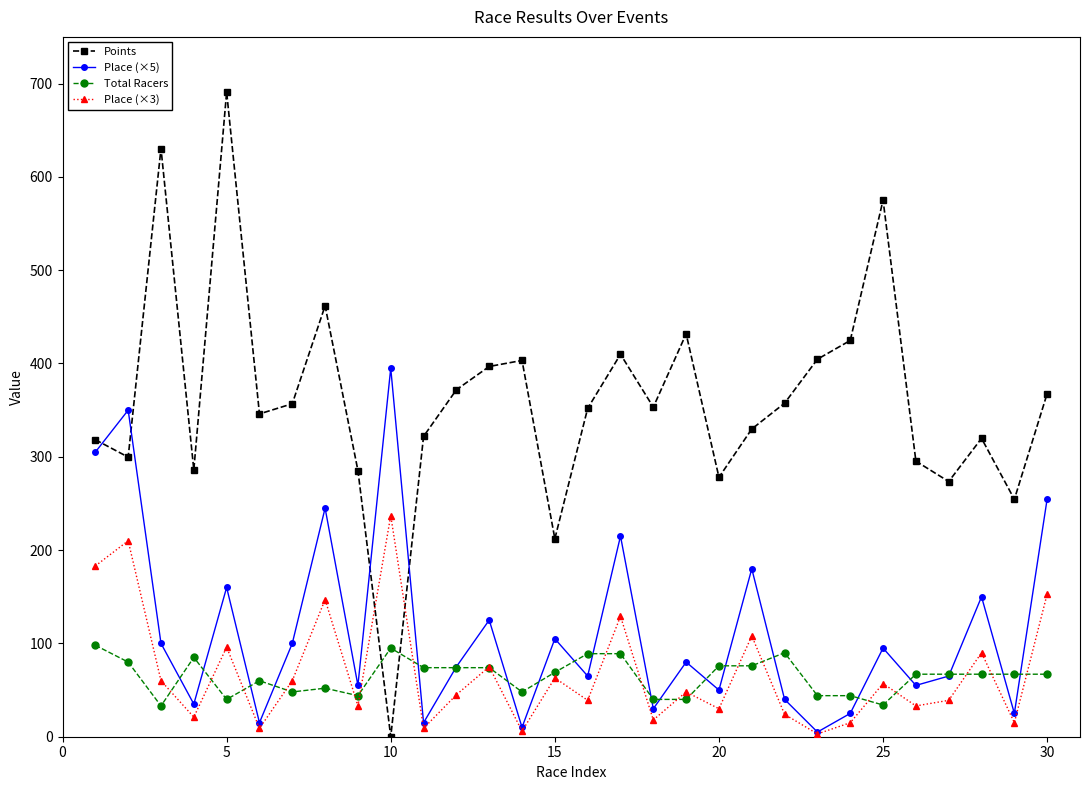

Which series has the largest total across all categories?

Points